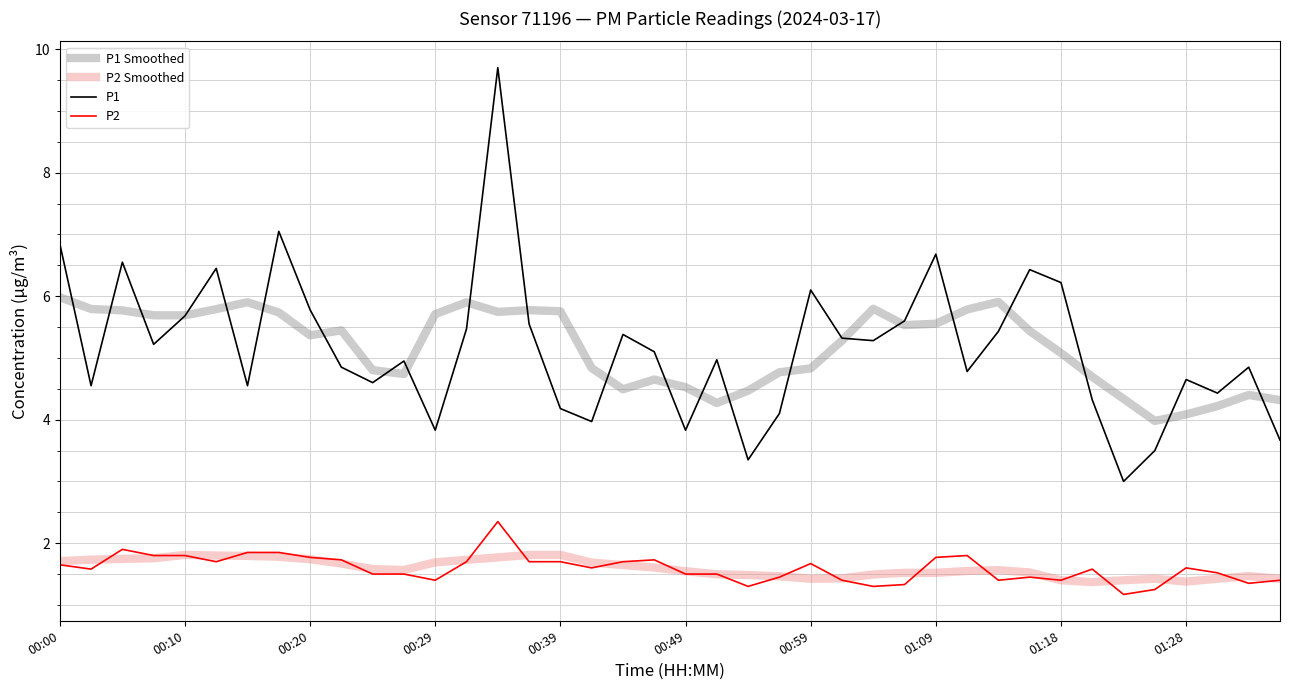

Which series has the largest range (max minus min)?

P1